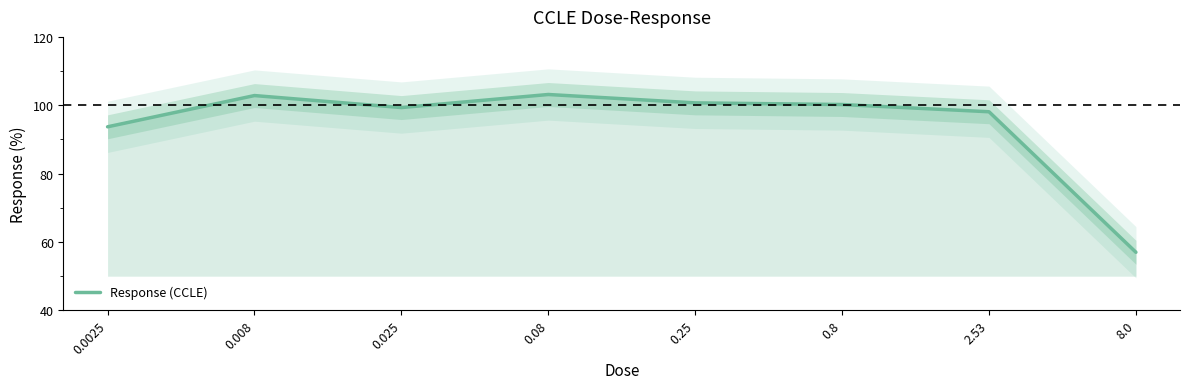

Reading left to right, what are all the values shown in this chart?

93.7	102.8	99.3	103.2	100.7	100.2	98.1	57.0